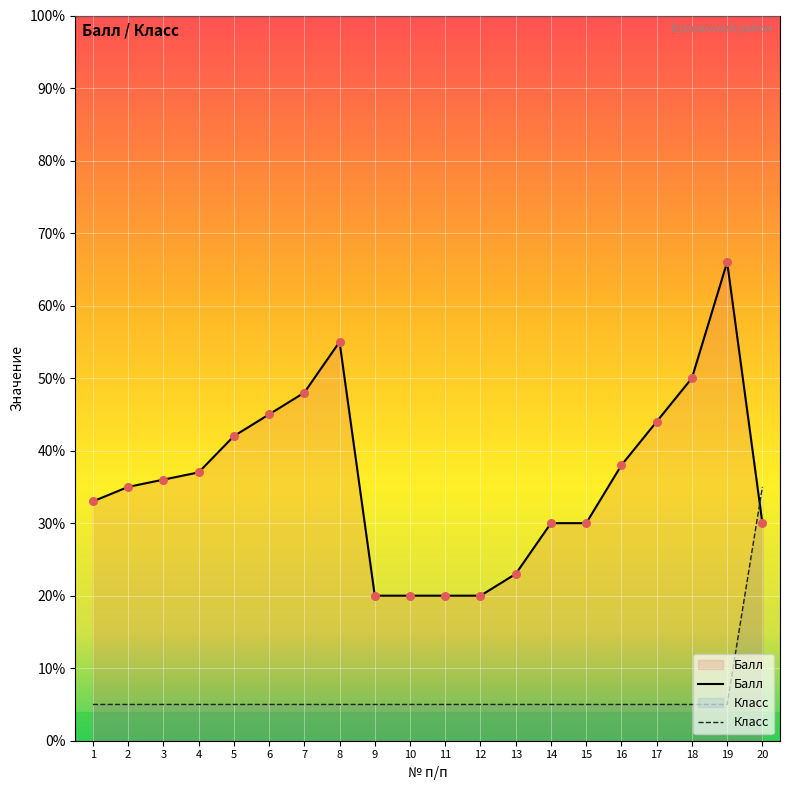

Which series has the largest total across all categories?

Балл